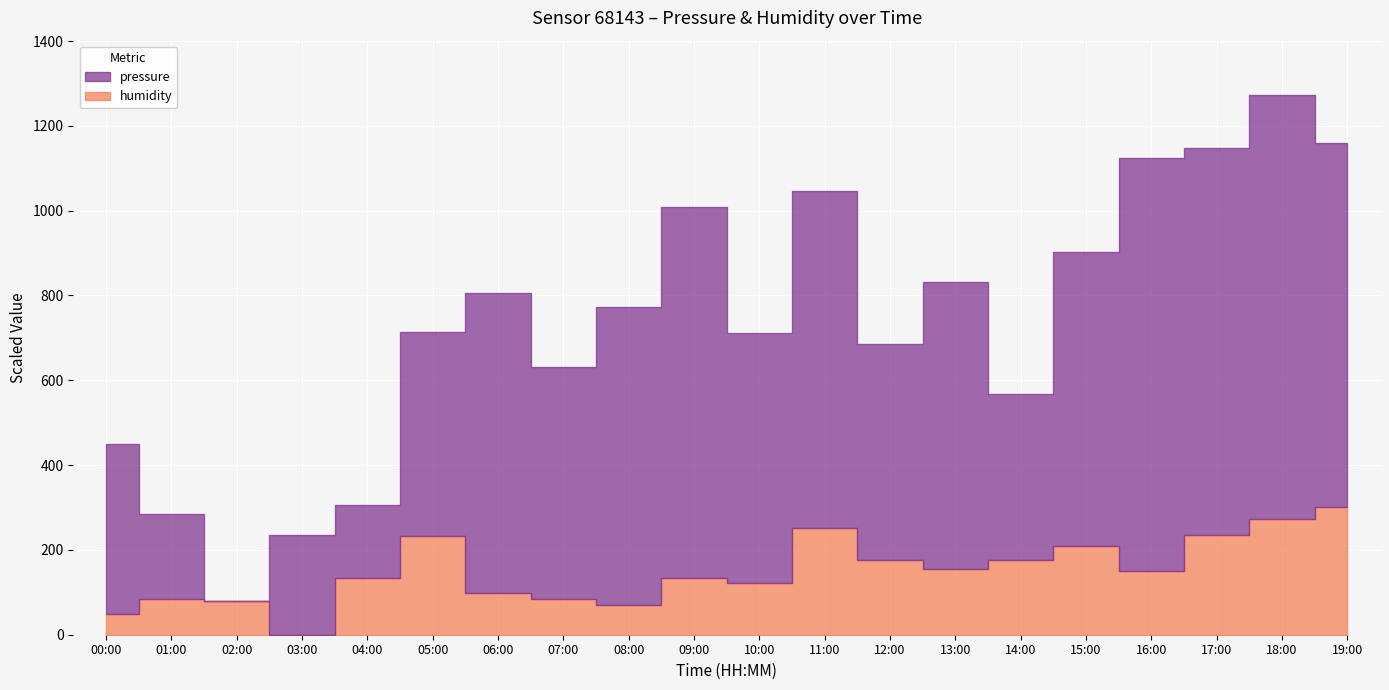

True or false: humidity has more than 0 points higher than both neighbors.

True